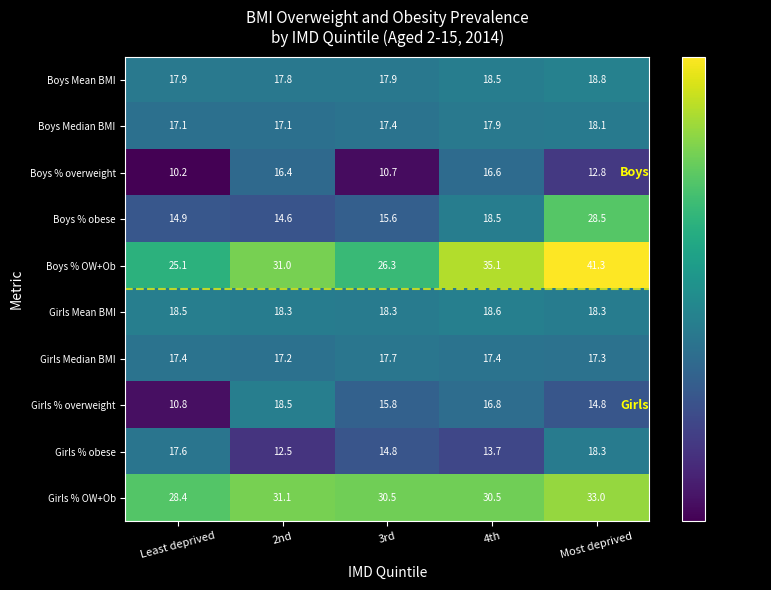

Which series has the largest range (max minus min)?

Boys % OW+Ob